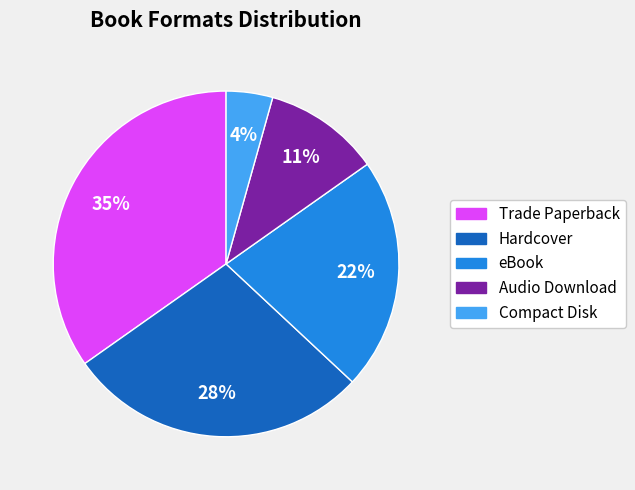

Between Audio Download and Compact Disk, which is larger?

Audio Download